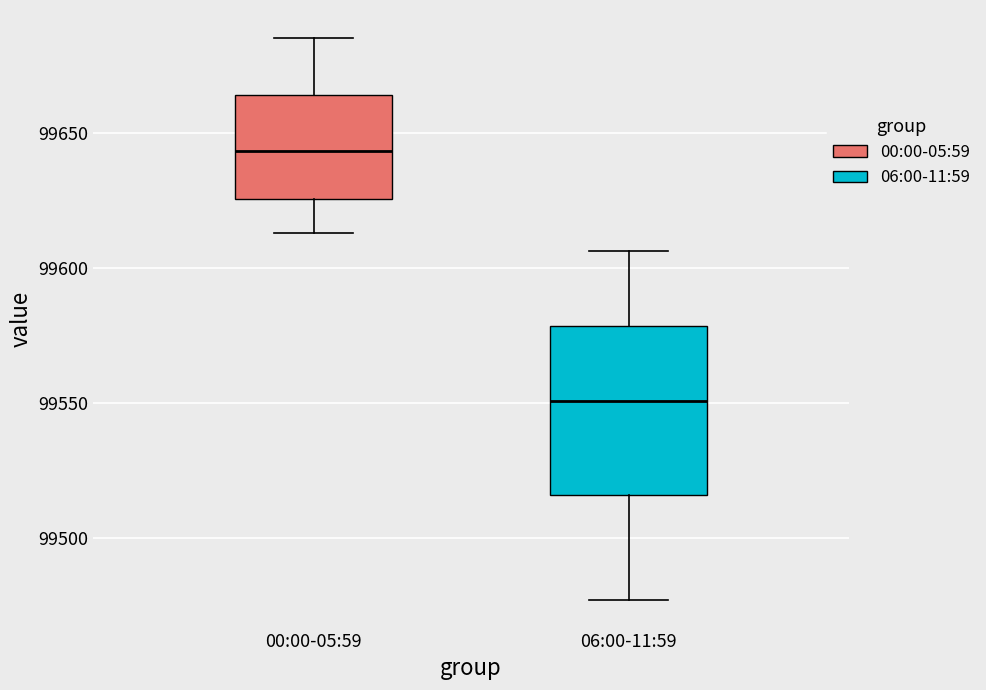

Reading left to right, read every box against the y-axis: the position of its median line, the range the box covers, and the ends of its whiskers. The values are not printed on the chart, so give them approximately, as read against the axis.

00:00-05:59: median 99645, box 99625 to 99665, whiskers 99615 to 99685
06:00-11:59: median 99550, box 99515 to 99580, whiskers 99475 to 99605